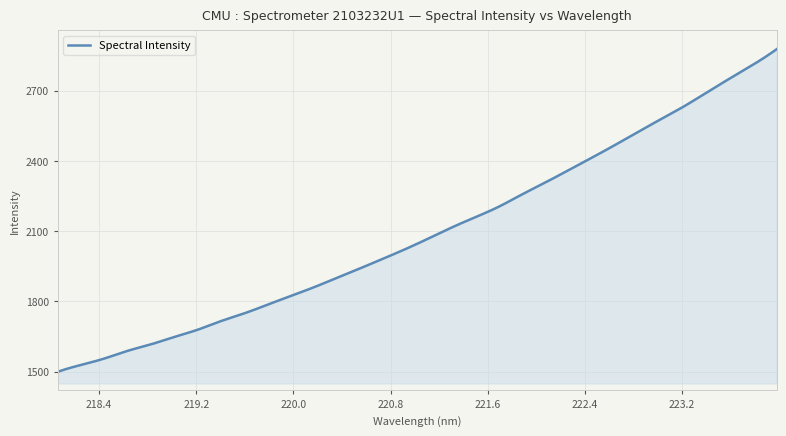

What is the minimum value shown in the chart?

1500.0